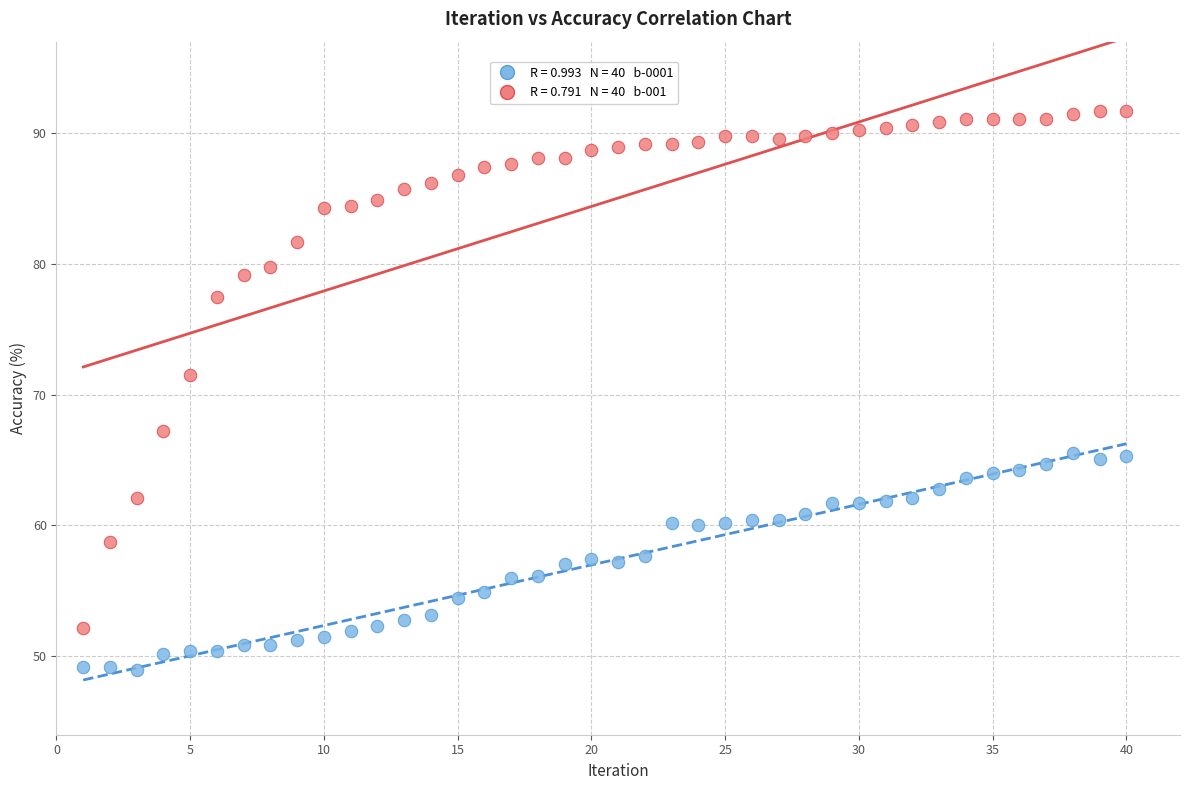

Across all data points, what is the range of Y values (max minus min)?

42.8